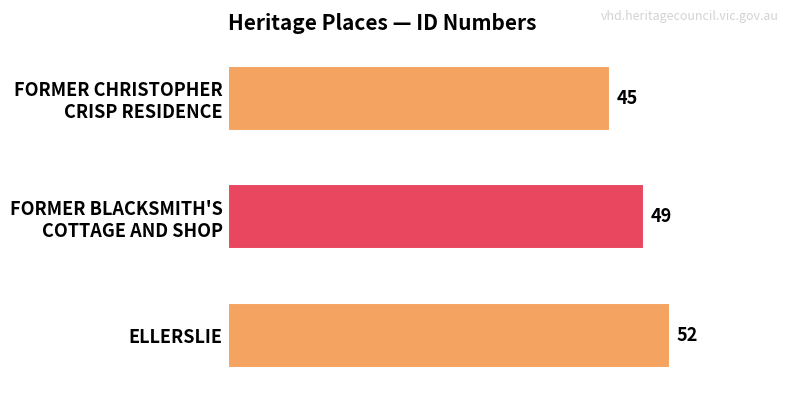

The value at ELLERSLIE is 52. True or false?

True